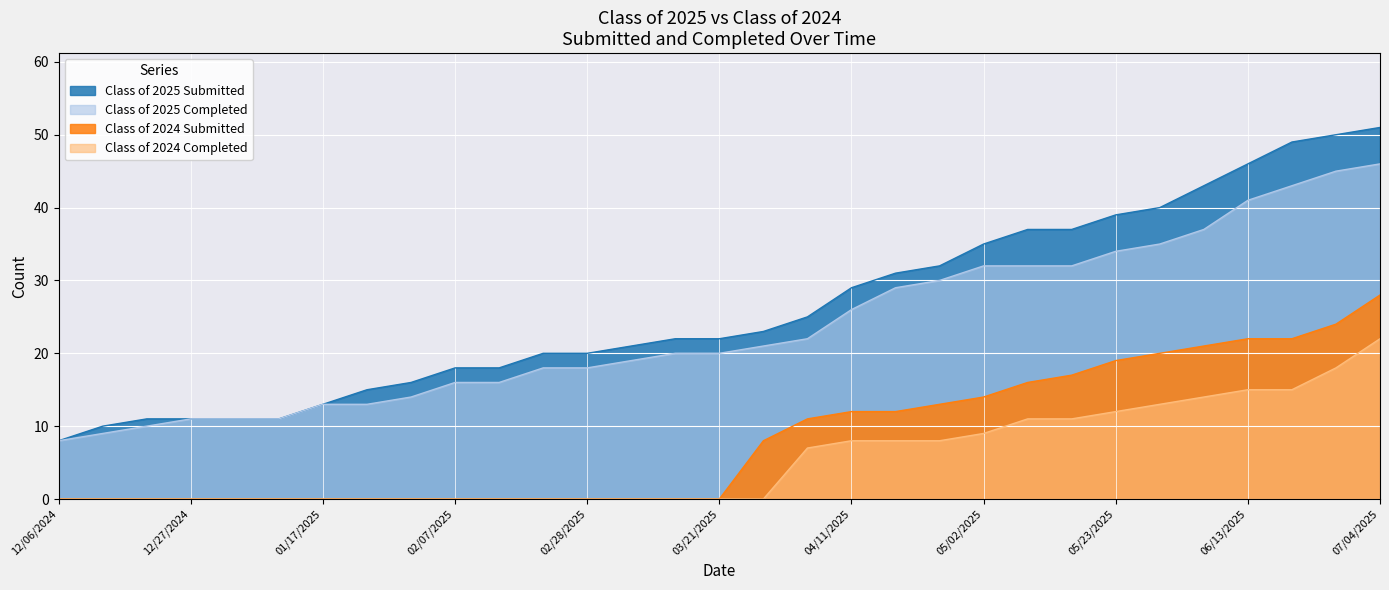

What are all the series names shown in the legend?

Class of 2025 Submitted, Class of 2025 Completed, Class of 2024 Submitted, Class of 2024 Completed